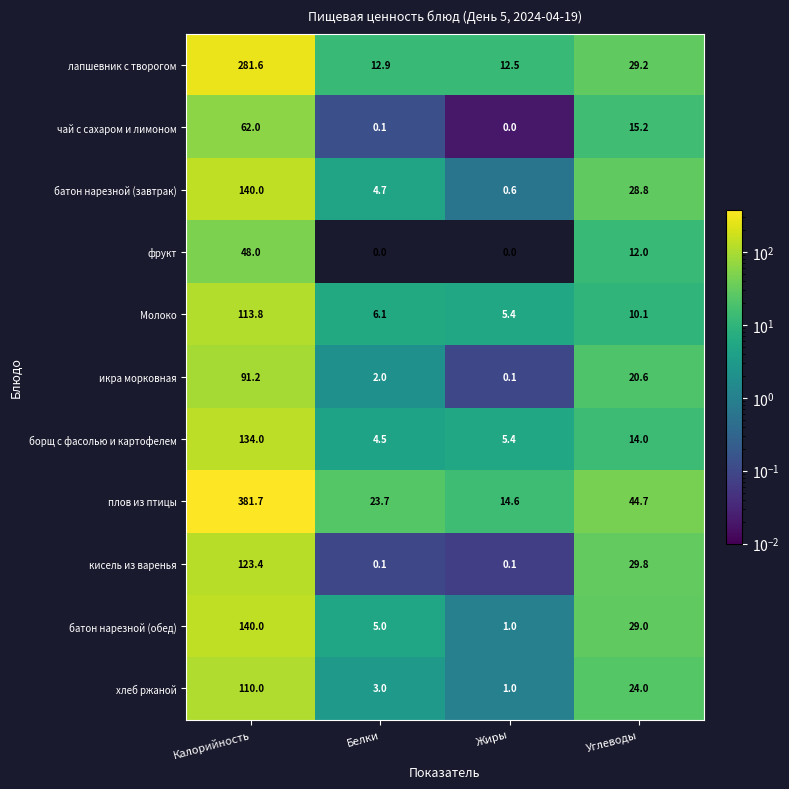

True or false: батон нарезной (завтрак) has a value of 214.2 at Калорийность.

False